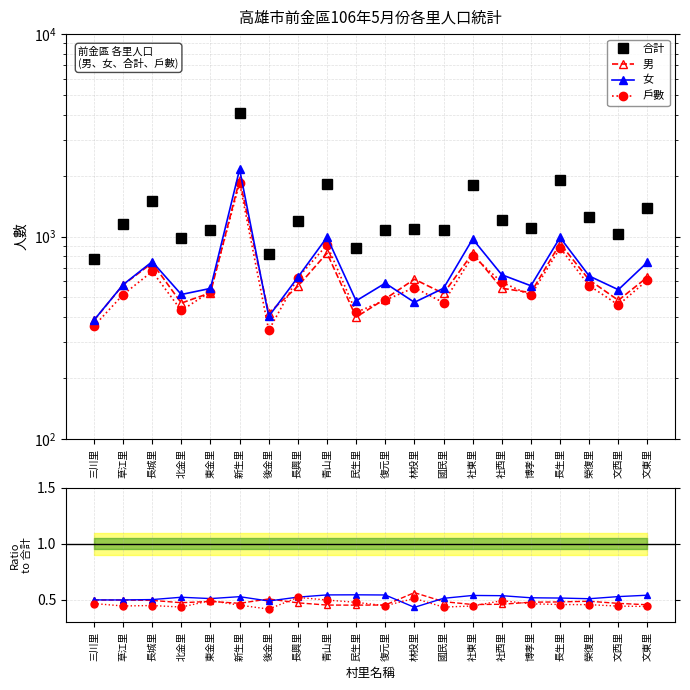

How many lines are shown in the chart?

4